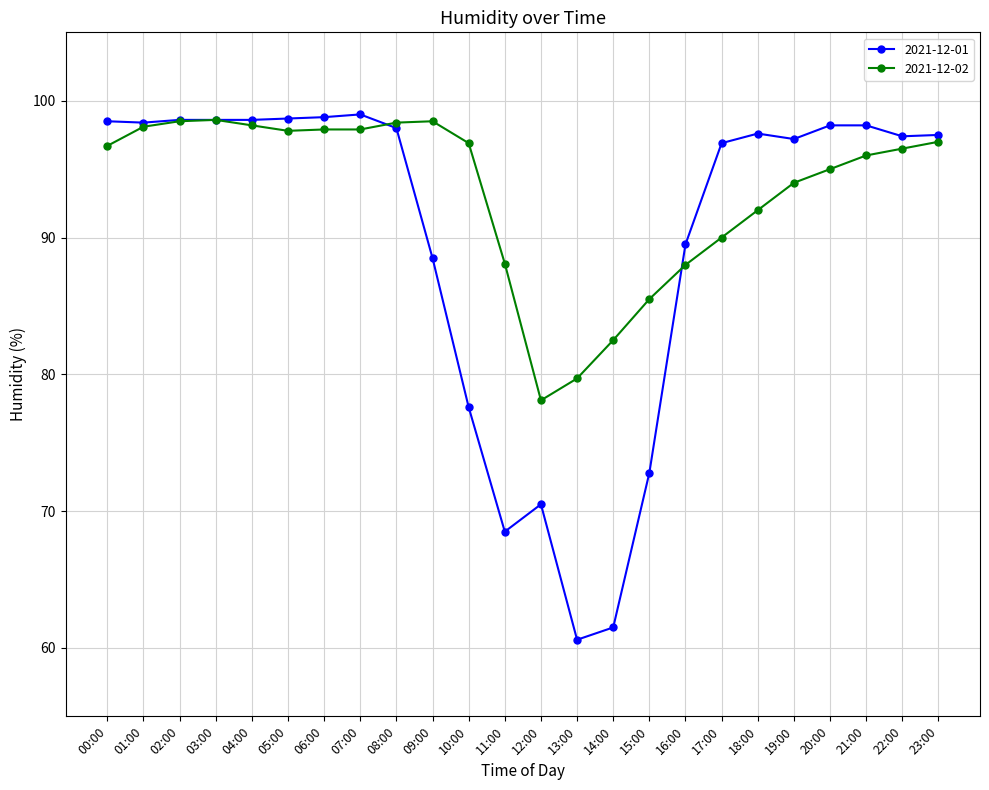

Rank the series by their maximum value, from highest to lowest.

2021-12-01, 2021-12-02